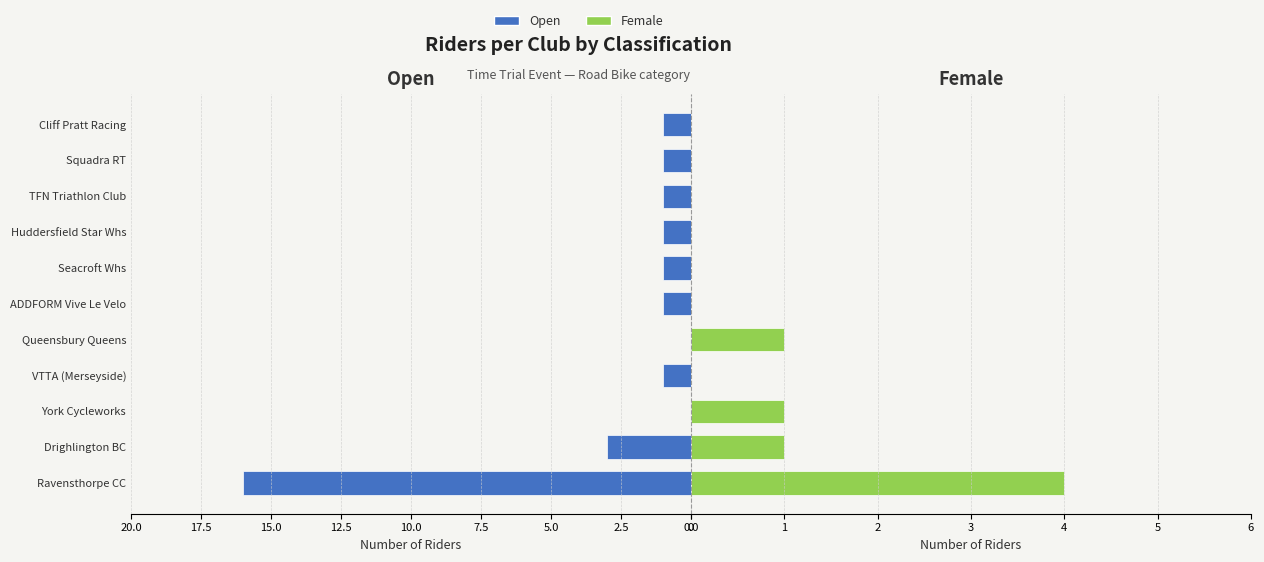

Is the value of Open at Drighlington BC greater than the value of Female at Ravensthorpe CC?

No